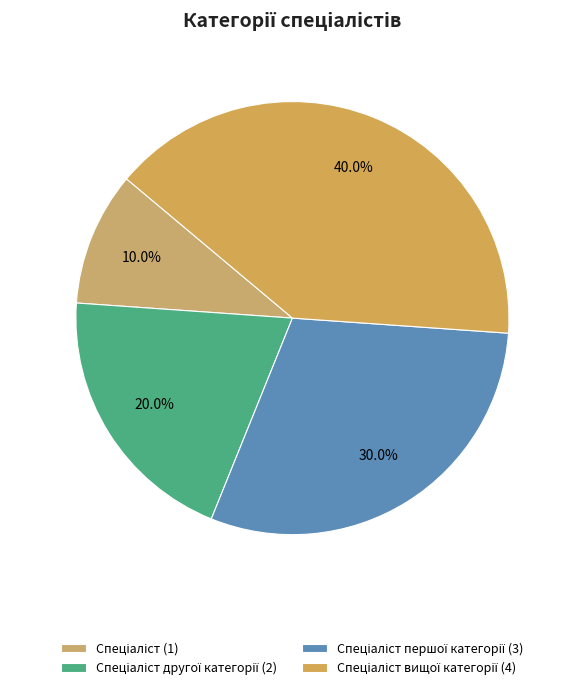

Which slice is the smallest?

Спеціаліст